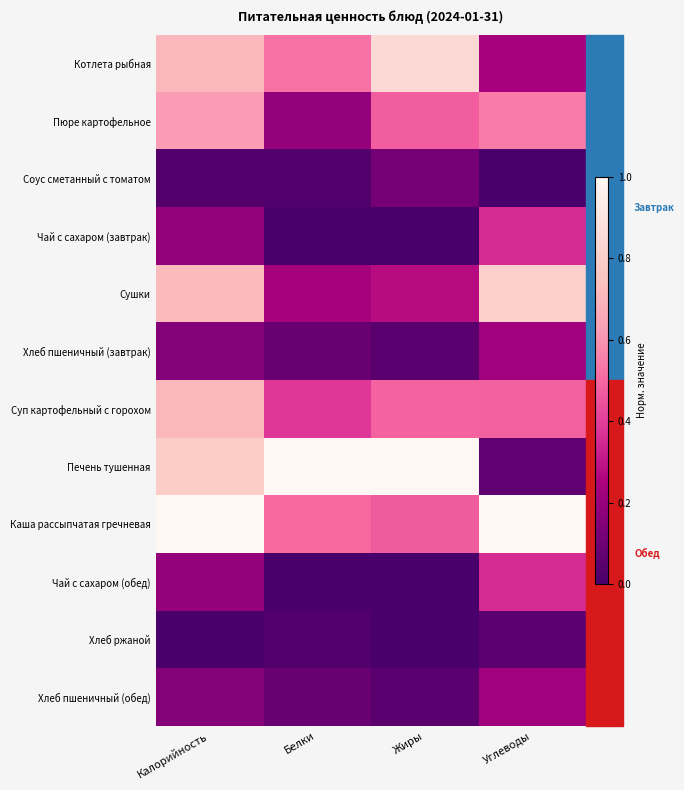

Reading left to right, list all the values displayed in this chart.

Котлета рыбная: Калорийность=0.7	Белки=0.5	Жиры=0.8	Углеводы=0.2
Пюре картофельное: Калорийность=0.6	Белки=0.2	Жиры=0.5	Углеводы=0.5
Соус сметанный с томатом: Калорийность=0.0	Белки=0.0	Жиры=0.1	Углеводы=0.0
Чай с сахаром (завтрак): Калорийность=0.2	Белки=0.0	Жиры=0.0	Углеводы=0.4
Сушки: Калорийность=0.7	Белки=0.2	Жиры=0.3	Углеводы=0.8
Хлеб пшеничный (завтрак): Калорийность=0.2	Белки=0.1	Жиры=0.0	Углеводы=0.2
Суп картофельный с горохом: Калорийность=0.7	Белки=0.4	Жиры=0.5	Углеводы=0.5
Печень тушенная: Калорийность=0.8	Белки=1.0	Жиры=1.0	Углеводы=0.1
Каша рассыпчатая гречневая: Калорийность=1.0	Белки=0.5	Жиры=0.5	Углеводы=1.0
Чай с сахаром (обед): Калорийность=0.2	Белки=0.0	Жиры=0.0	Углеводы=0.4
Хлеб ржаной: Калорийность=0.0	Белки=0.0	Жиры=0.0	Углеводы=0.1
Хлеб пшеничный (обед): Калорийность=0.2	Белки=0.1	Жиры=0.0	Углеводы=0.2